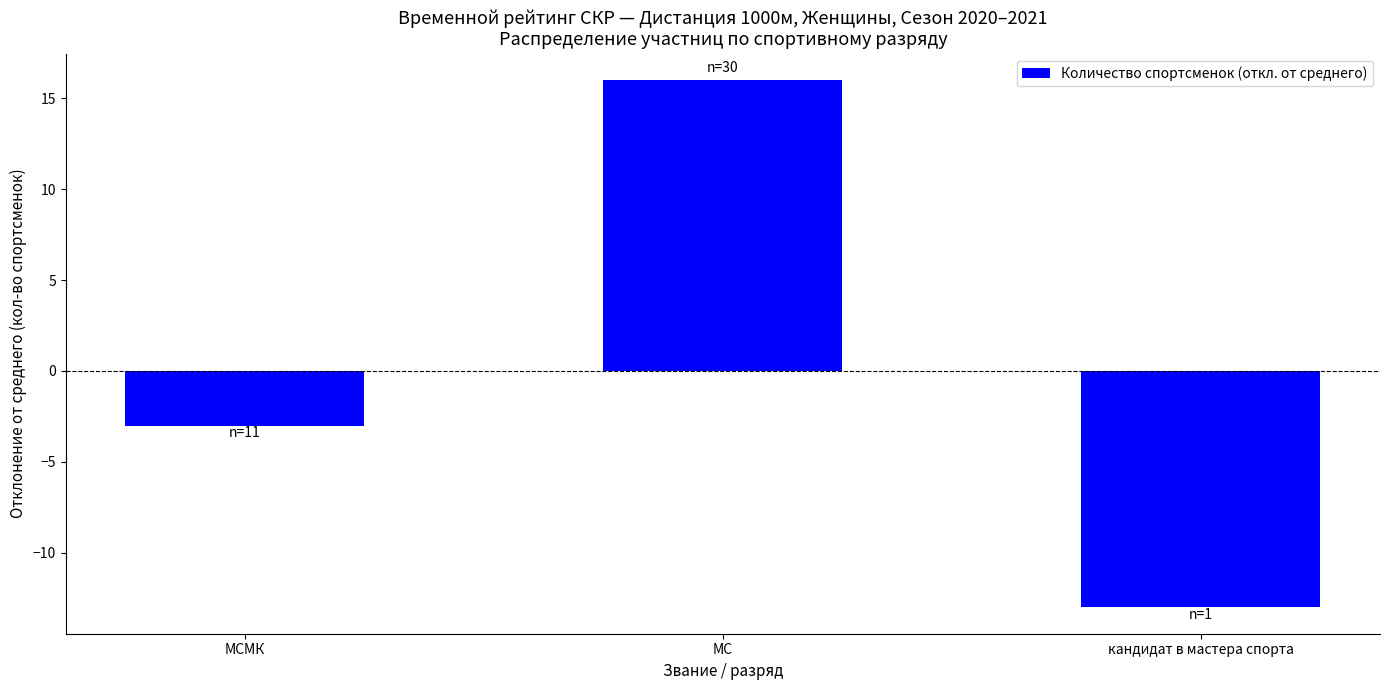

What is the maximum value shown in the chart?

16